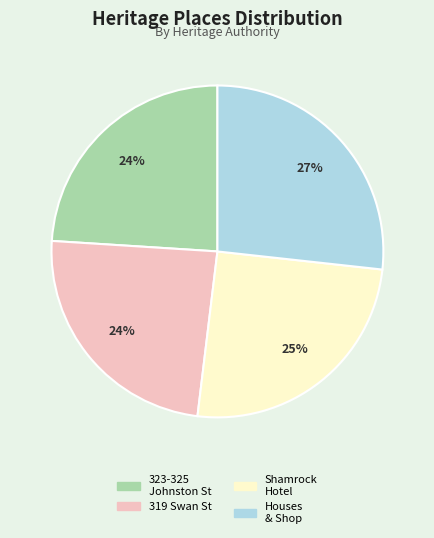

Which has a higher value, 323-325 Johnston St or Houses & Shop?

Houses & Shop